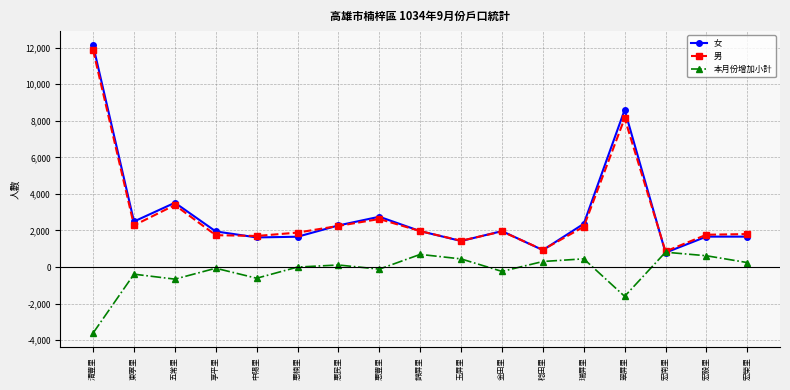

Rank the series by their maximum value, from lowest to highest.

本月份增加小計, 男, 女